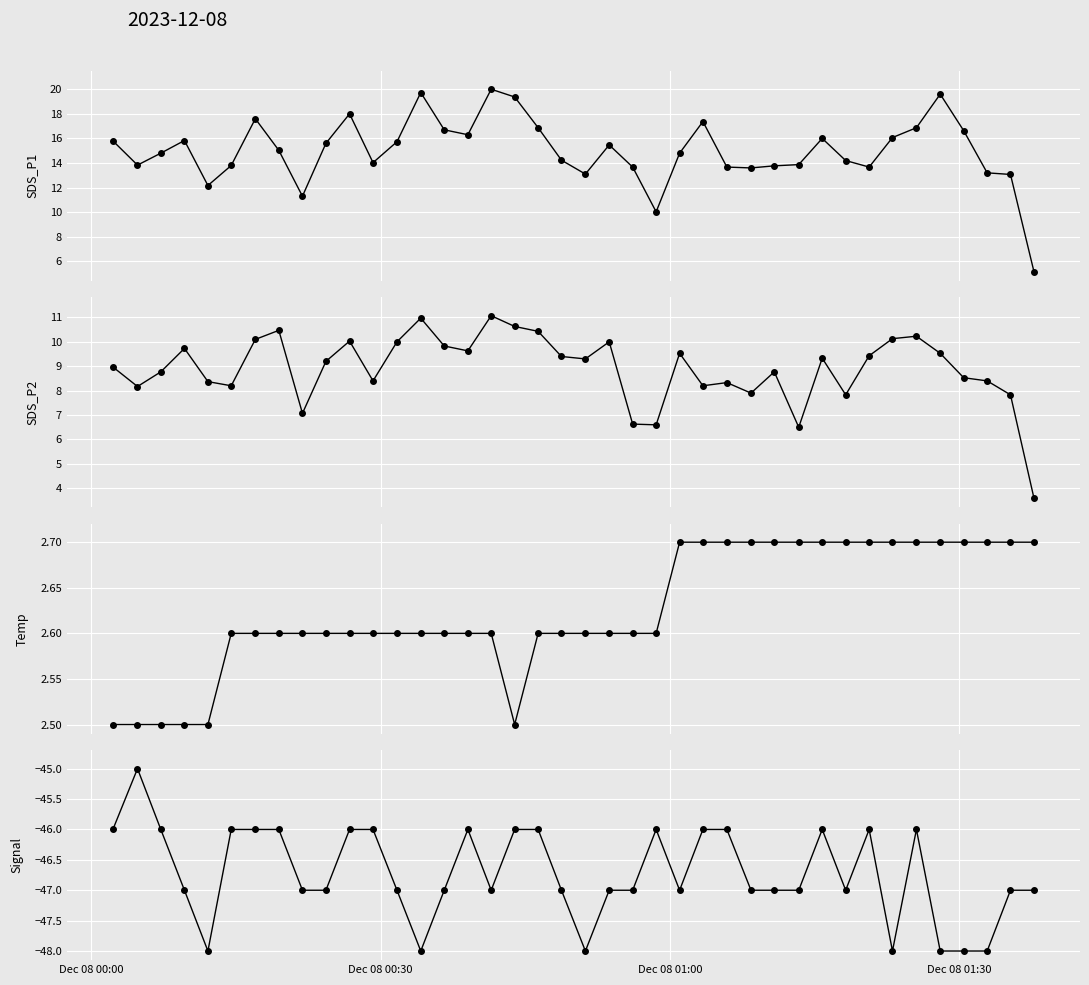

Is this an area chart (filled region under the line)?

No